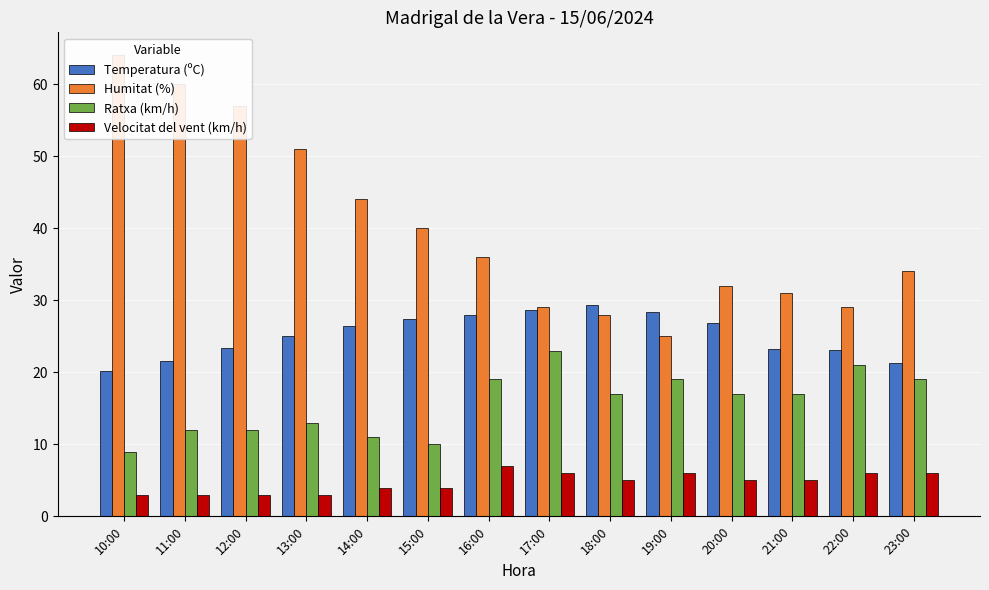

Reading left to right, what are all the values shown in this chart?

Temperatura (ºC): 20.2	21.6	23.4	25.1	26.4	27.4	27.9	28.7	29.3	28.4	26.9	23.3	23.1	21.3
Humitat (%): 64.0	60.0	57.0	51.0	44.0	40.0	36.0	29.0	28.0	25.0	32.0	31.0	29.0	34.0
Ratxa (km/h): 9.0	12.0	12.0	13.0	11.0	10.0	19.0	23.0	17.0	19.0	17.0	17.0	21.0	19.0
Velocitat del vent (km/h): 3.0	3.0	3.0	3.0	4.0	4.0	7.0	6.0	5.0	6.0	5.0	5.0	6.0	6.0